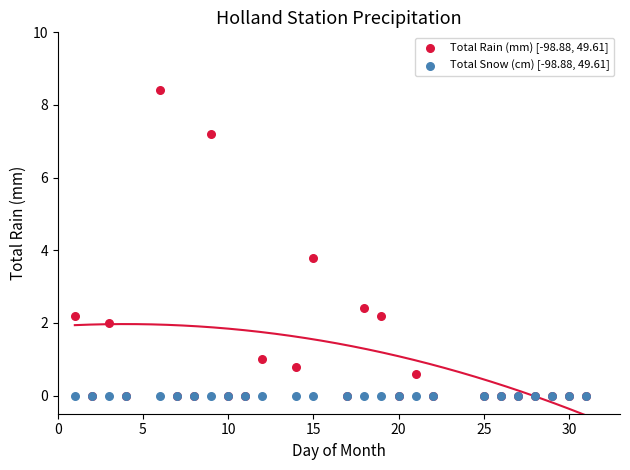

Across all series, what Y value is closest to 4?

3.8